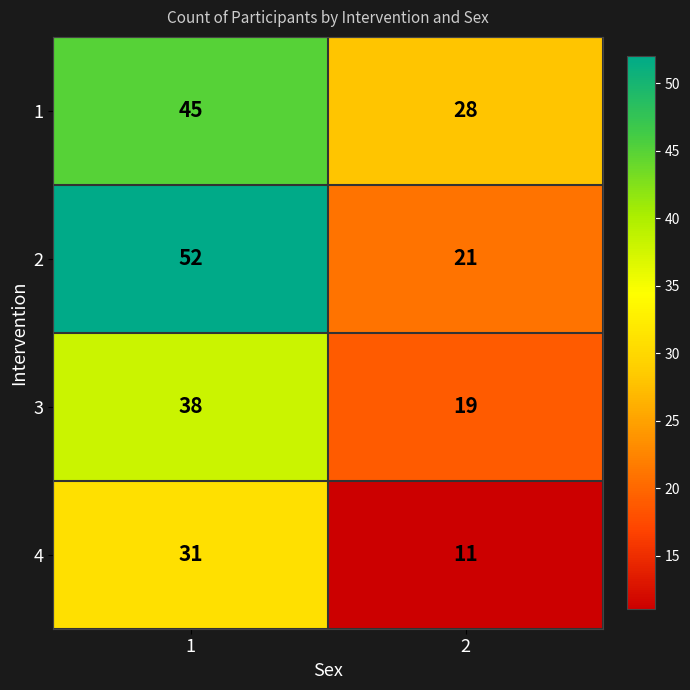

Which label corresponds to the largest value in the chart?

1